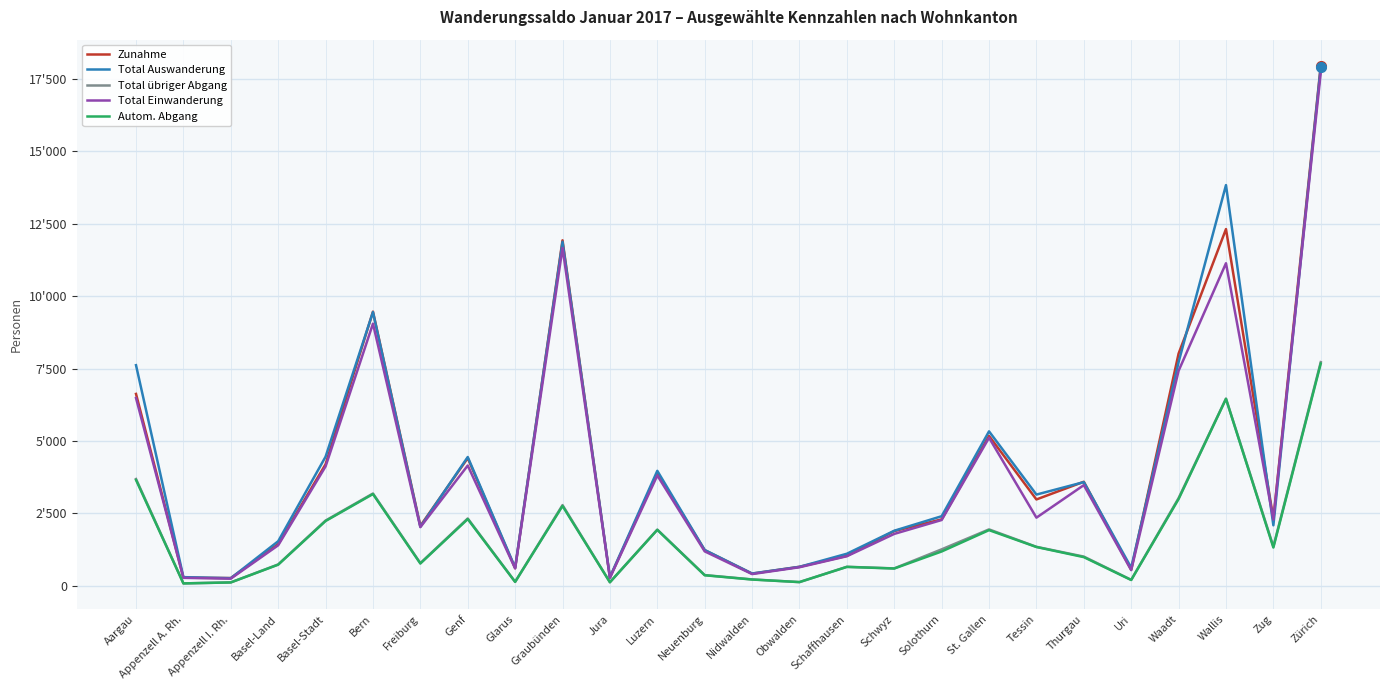

List the labels in order of Autom. Abgang value, largest first.

Zürich, Wallis, Aargau, Bern, Waadt, Graubünden, Genf, Basel-Stadt, Luzern, St. Gallen, Tessin, Zug, Solothurn, Thurgau, Freiburg, Basel-Land, Schaffhausen, Schwyz, Neuenburg, Nidwalden, Uri, Glarus, Obwalden, Jura, Appenzell I. Rh., Appenzell A. Rh.